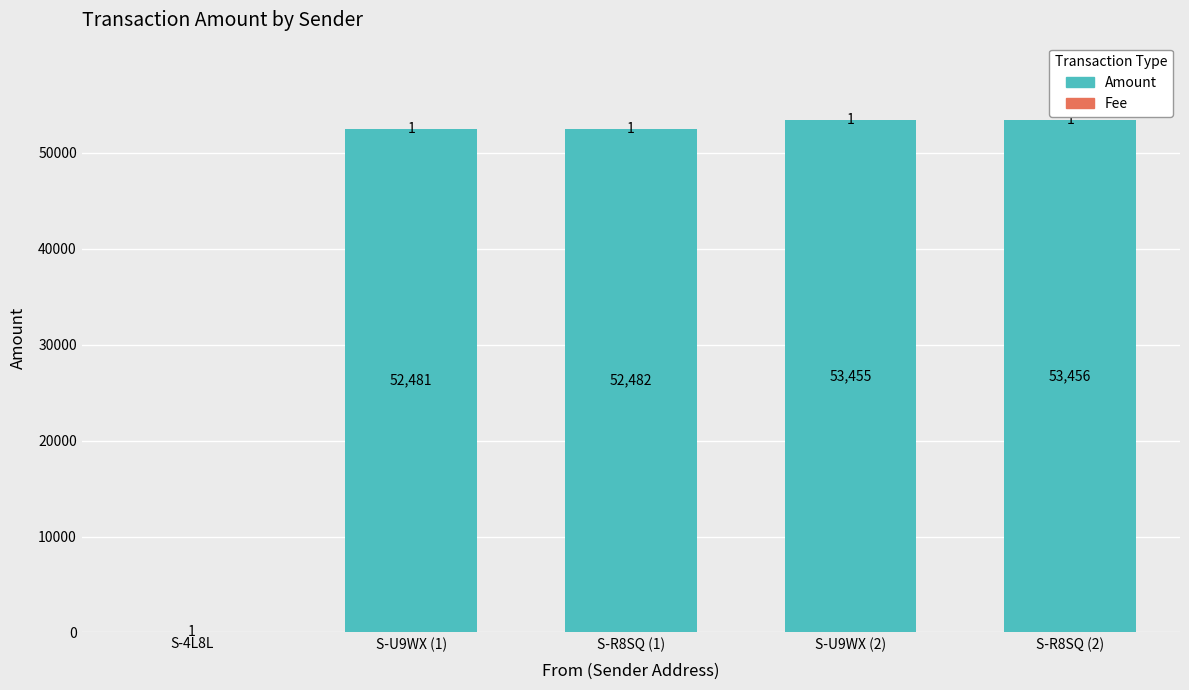

At which category is the sum across all series the highest?

S-R8SQ (2)